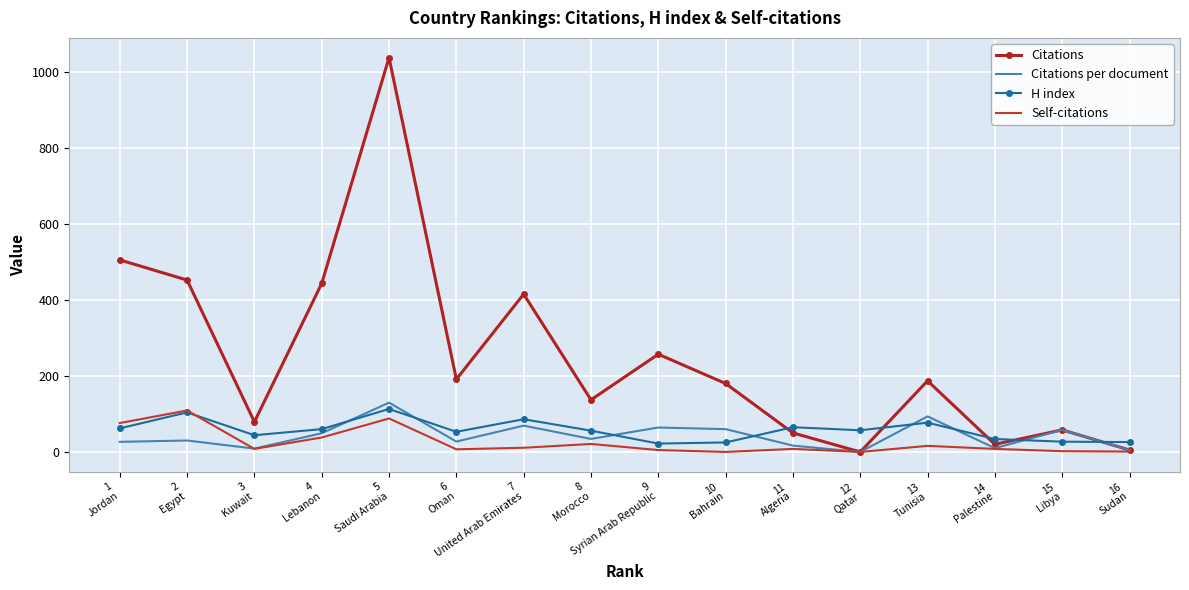

Is the value of H index at 9
Syrian Arab Republic greater than the value of Citations per document at 13
Tunisia?

No